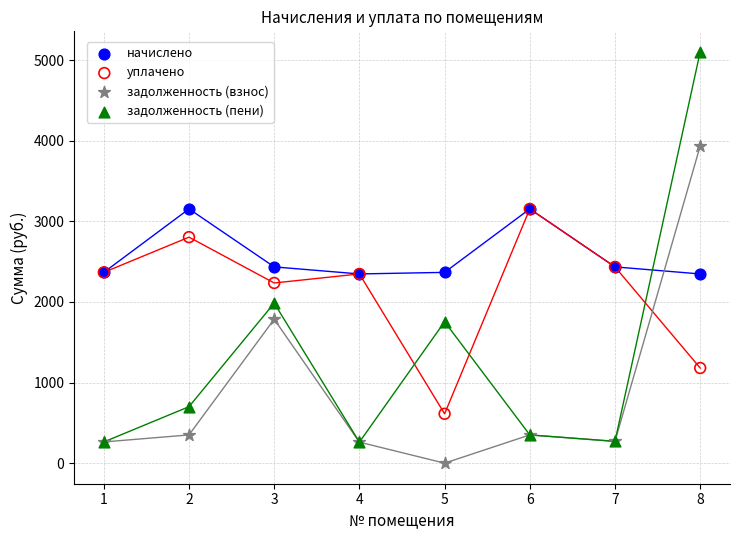

In the задолженность (пени) series, what Y value is closest to 2681?

1985.4